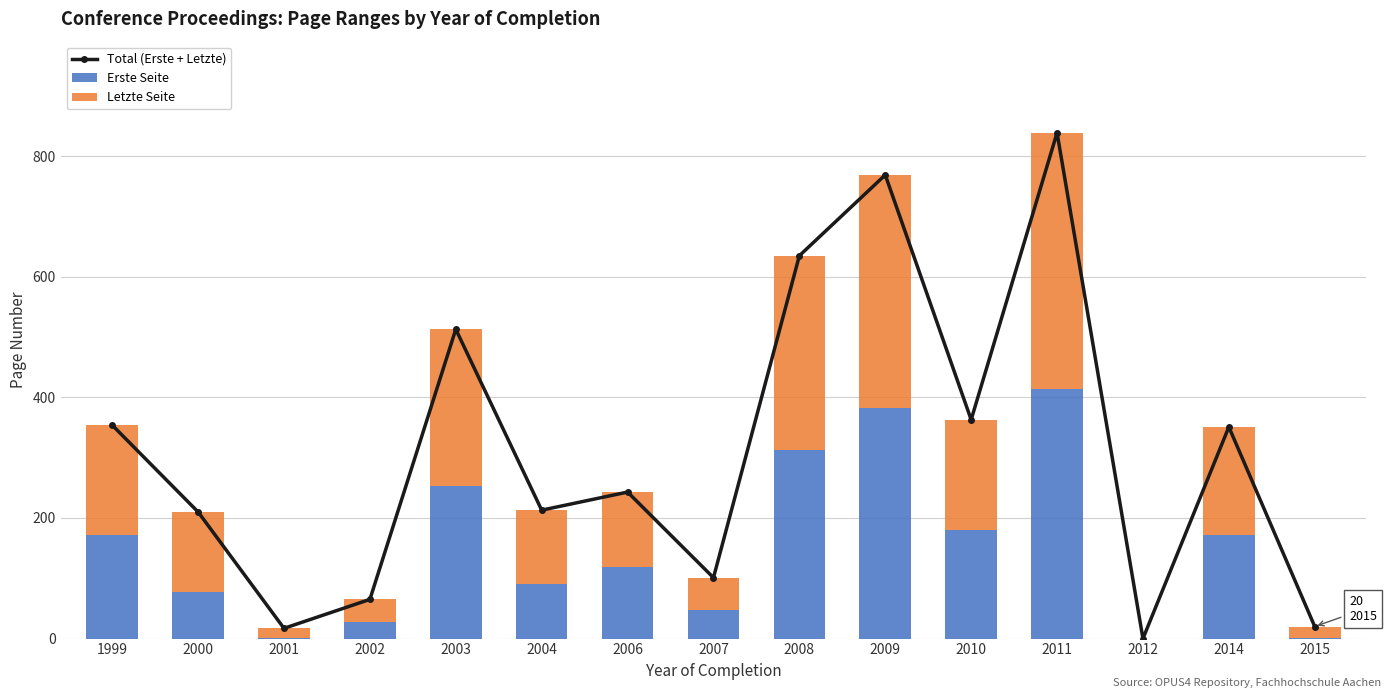

Is it true that Total (Erste + Letzte) equals 839 at 2011?

True